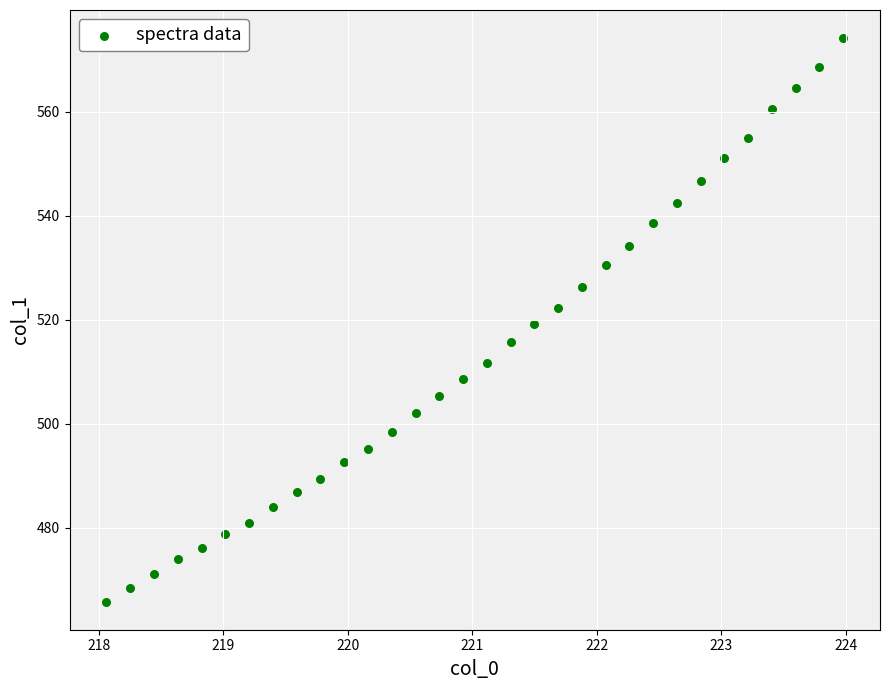

What is the range of X values (max minus min)?

5.9